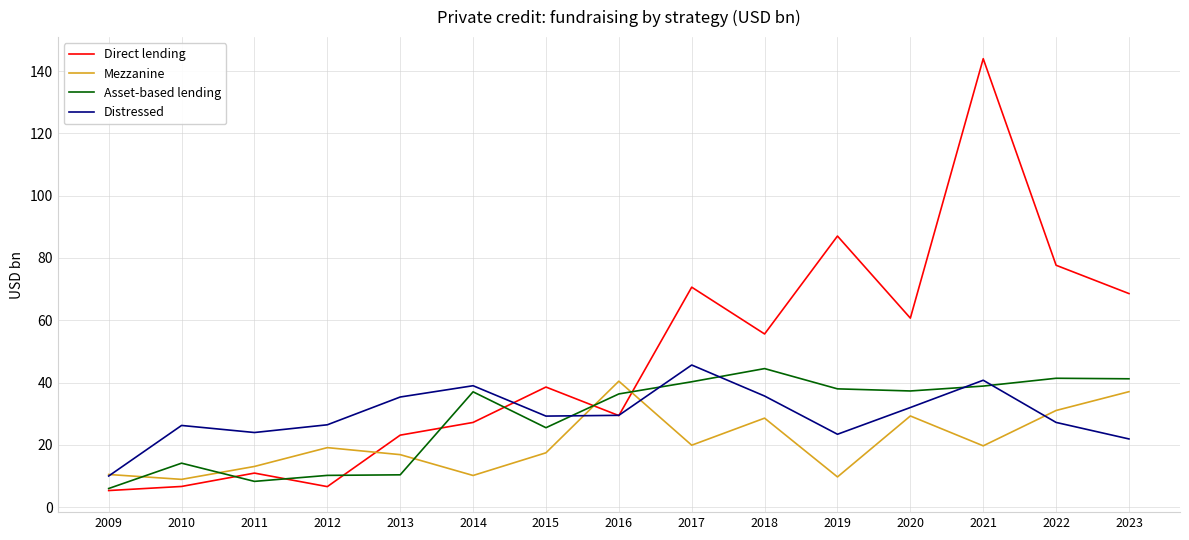

Which series ends up on top after the final intersection of Asset-based lending and Distressed?

Asset-based lending